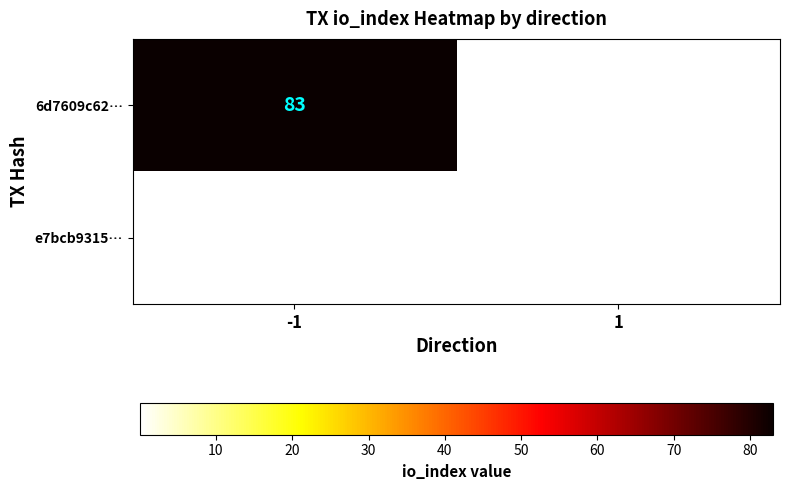

Count the number of data series in this chart.

2